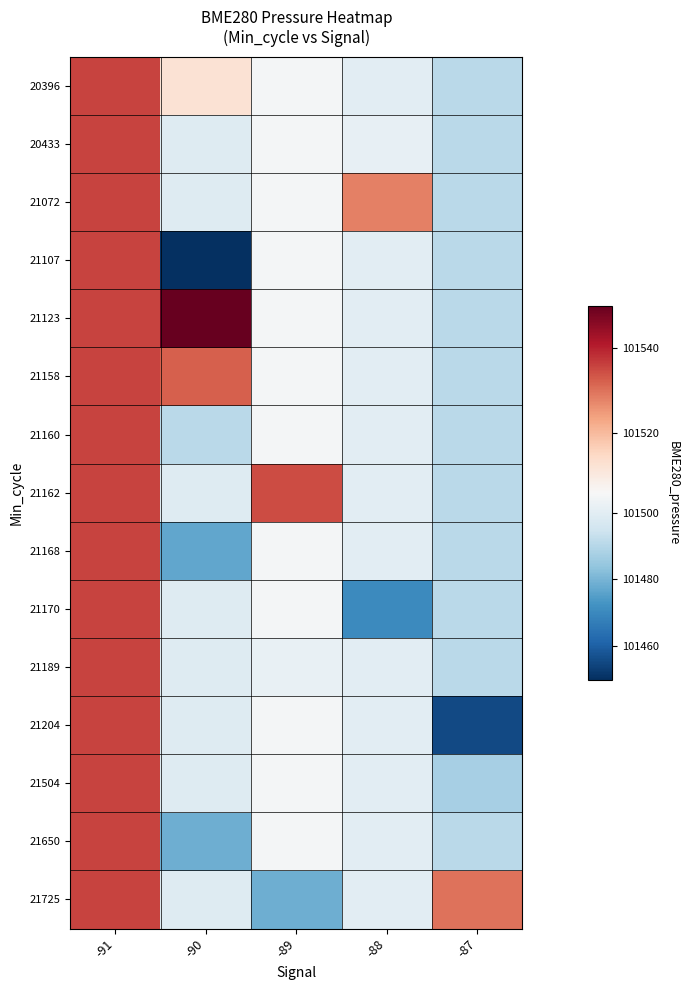

Rank the series at -87 from highest to lowest value.

21725, 20396, 20433, 21072, 21107, 21123, 21158, 21160, 21162, 21168, 21170, 21189, 21650, 21504, 21204